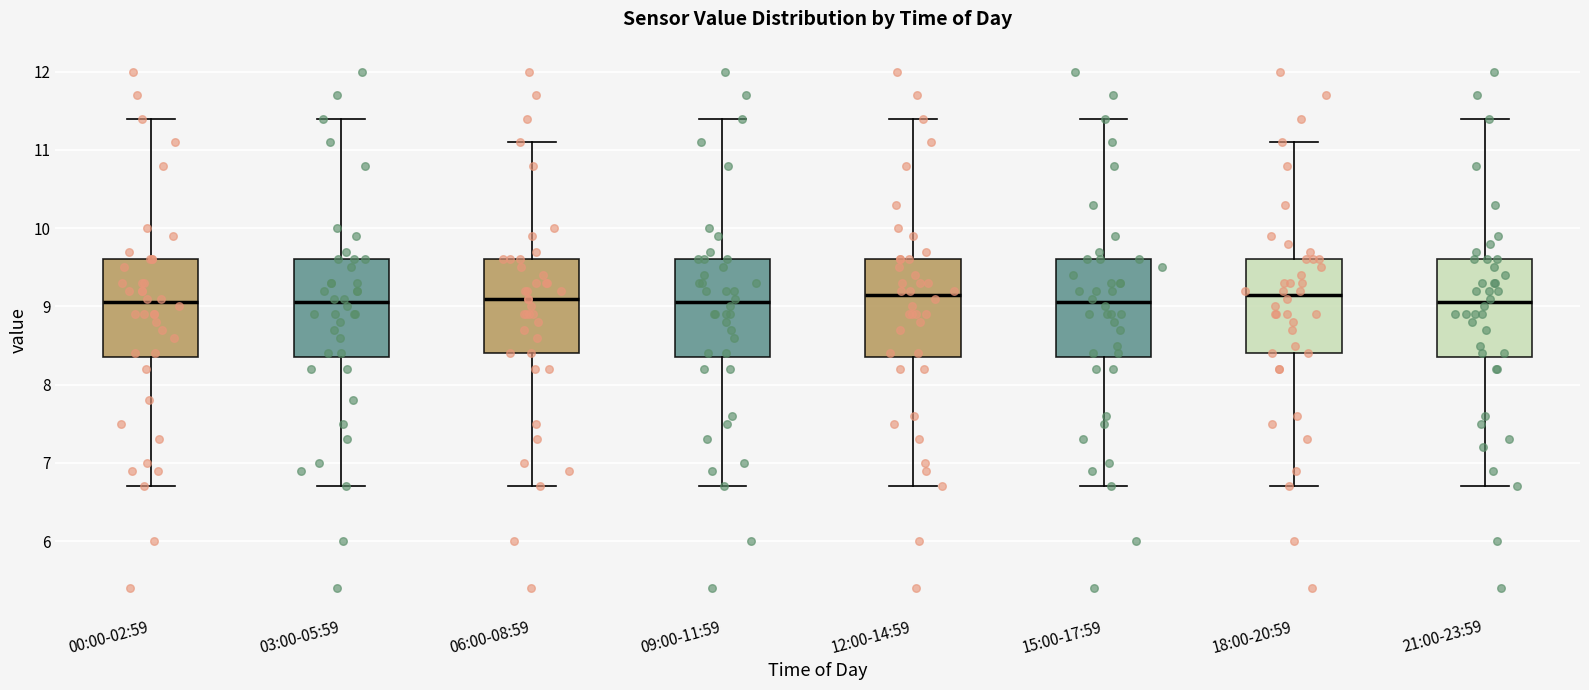

Reading left to right, transcribe this box plot: for each box, give where its median line is, the range the box spans, and where its two whiskers end, as read against the y-axis. The values are not printed on the chart, so give them approximately, as read against the axis.

00:00-02:59: median 9.1, box 8.4 to 9.6, whiskers 6.7 to 11.4
03:00-05:59: median 9.1, box 8.4 to 9.6, whiskers 6.7 to 11.4
06:00-08:59: median 9.1, box 8.4 to 9.6, whiskers 6.7 to 11.1
09:00-11:59: median 9.1, box 8.4 to 9.6, whiskers 6.7 to 11.4
12:00-14:59: median 9.2, box 8.4 to 9.6, whiskers 6.7 to 11.4
15:00-17:59: median 9.1, box 8.4 to 9.6, whiskers 6.7 to 11.4
18:00-20:59: median 9.2, box 8.4 to 9.6, whiskers 6.7 to 11.1
21:00-23:59: median 9.1, box 8.4 to 9.6, whiskers 6.7 to 11.4